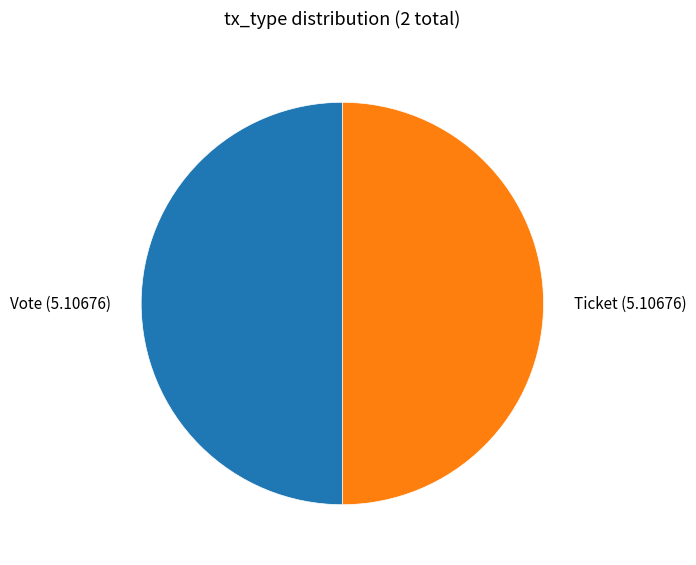

Approximately how many times larger is the value at Vote (5.10676) compared to Ticket (5.10676)?

1.0